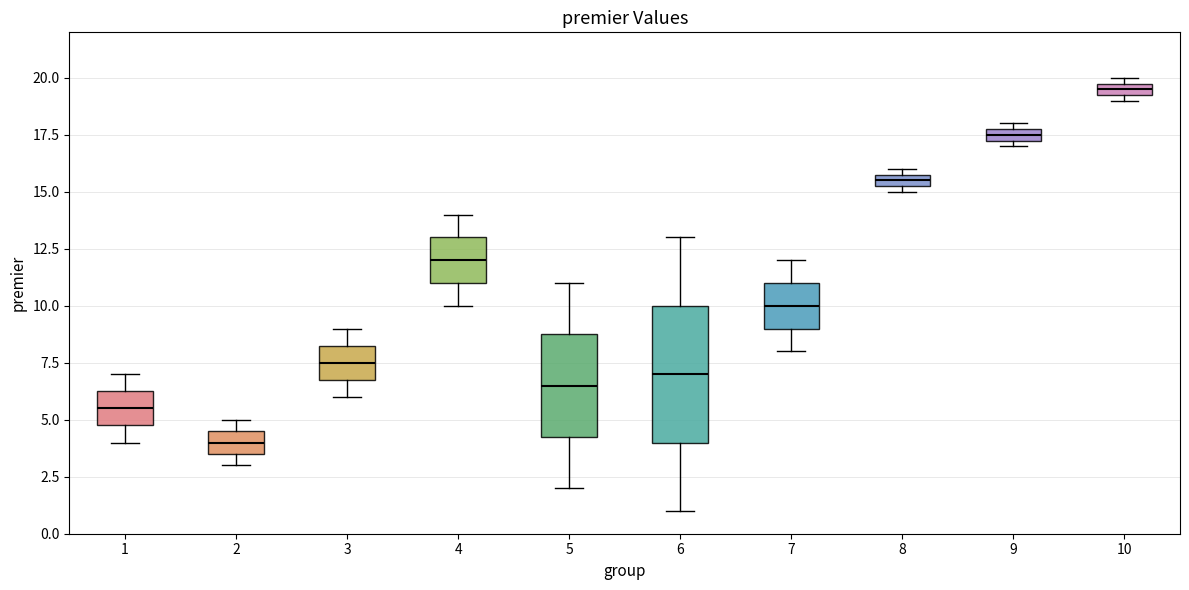

Where is the upper edge of the box at x = 7 on the y-axis? The values are not printed on the chart, so give them approximately, as read against the axis.

11.0